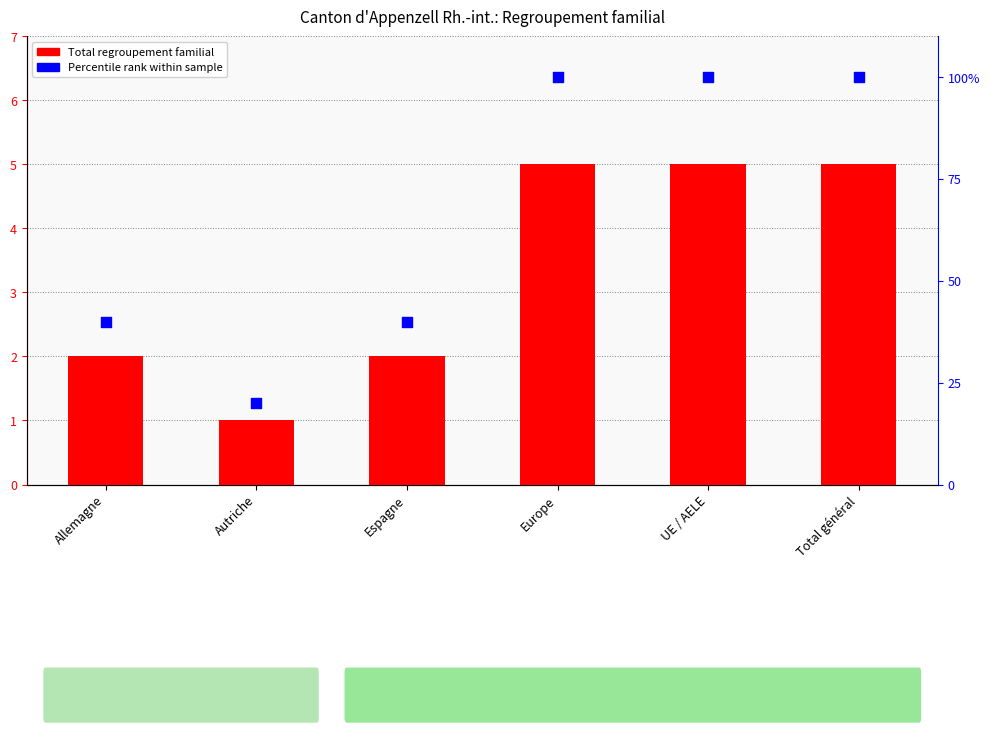

Which series has the widest spread of Y values?

Percentile rank within sample